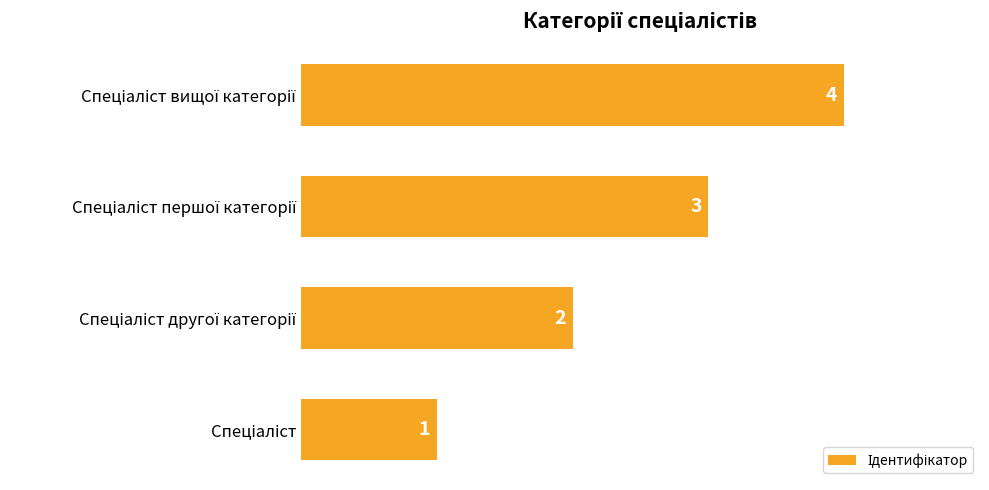

What is the sum of all values?

10